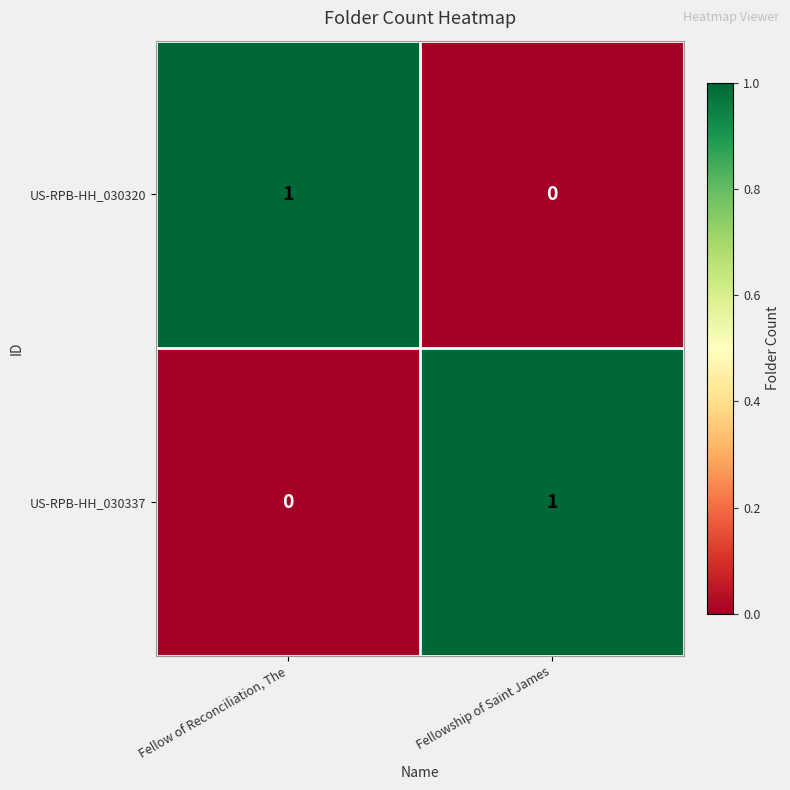

Is it true that US-RPB-HH_030337 equals 2 at Fellowship of Saint James?

False